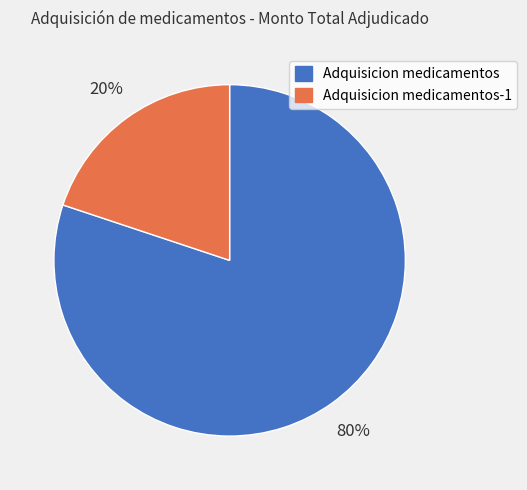

To the nearest percent, what is the difference between the largest and smallest slice percentages?

60%